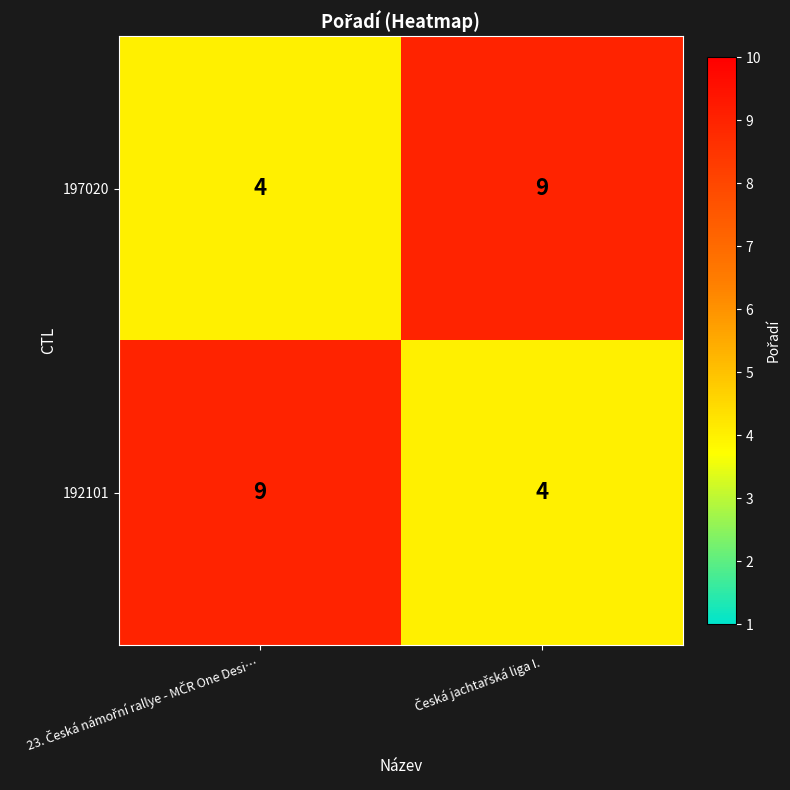

What is the difference between the maximum and minimum values in the 197020 series?

5